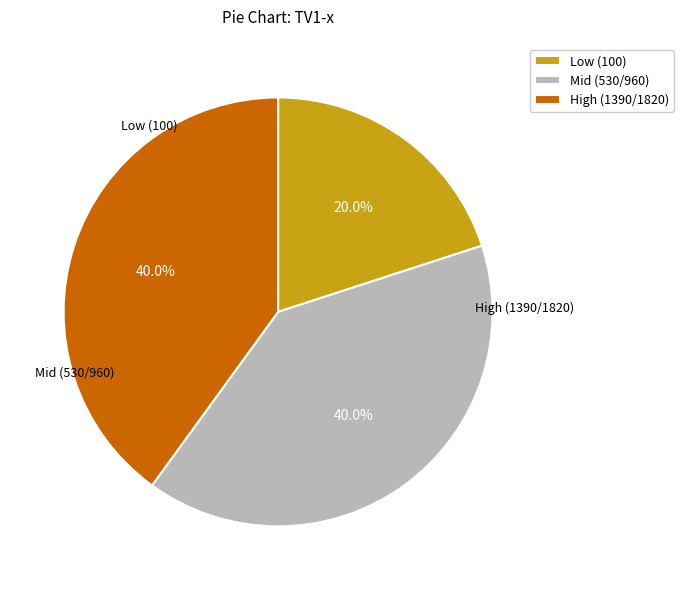

How many slices are in this pie chart?

3